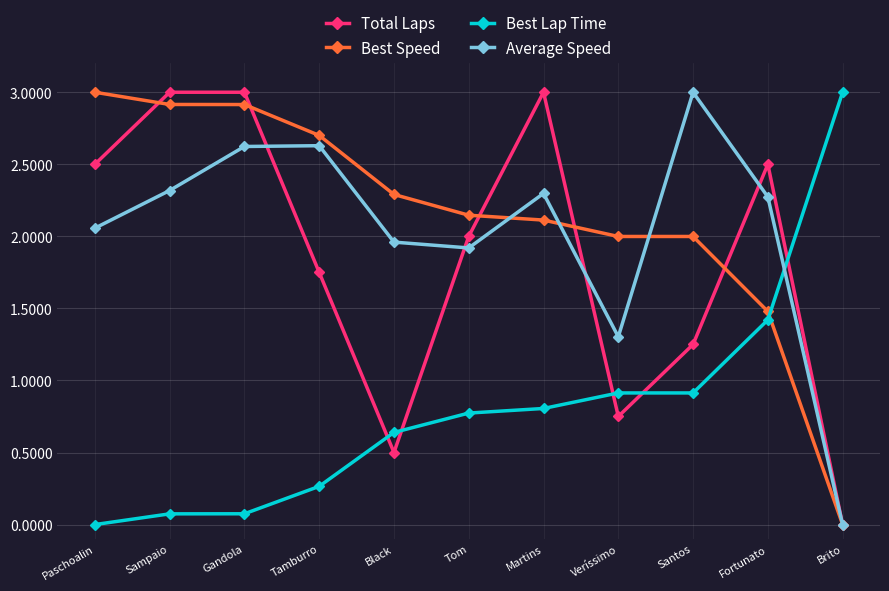

Between which two adjacent categories do Best Speed and Total Laps first intersect?

Paschoalin and Sampaio